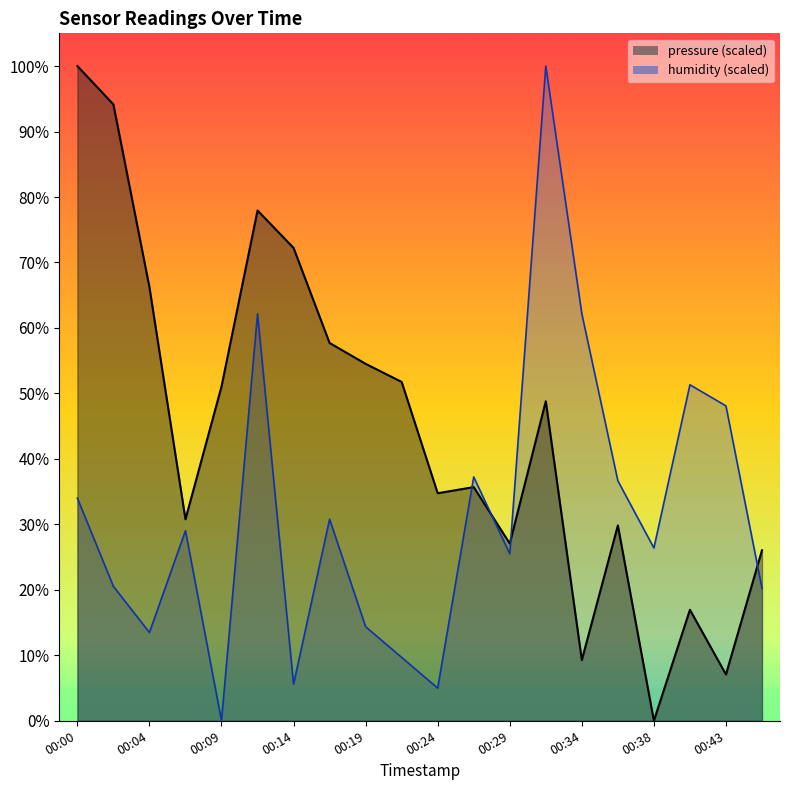

Reading left to right, extract all data points from this chart.

pressure: 00:00=100.0	00:02=94.1	00:04=66.2	00:07=30.8	00:09=51.1	00:12=77.9	00:14=72.2	00:17=57.7	00:19=54.5	00:21=51.8	00:24=34.8	00:26=35.7	00:29=27.1	00:31=48.8	00:34=9.3	00:36=29.8	00:38=0.0	00:41=17.0	00:43=7.1	00:46=26.0
humidity: 00:00=34.0	00:02=20.5	00:04=13.5	00:07=29.0	00:09=0.0	00:12=62.2	00:14=5.6	00:17=30.8	00:19=14.4	00:21=9.7	00:24=5.0	00:26=37.2	00:29=25.5	00:31=100.0	00:34=62.2	00:36=36.7	00:38=26.4	00:41=51.3	00:43=48.1	00:46=20.2